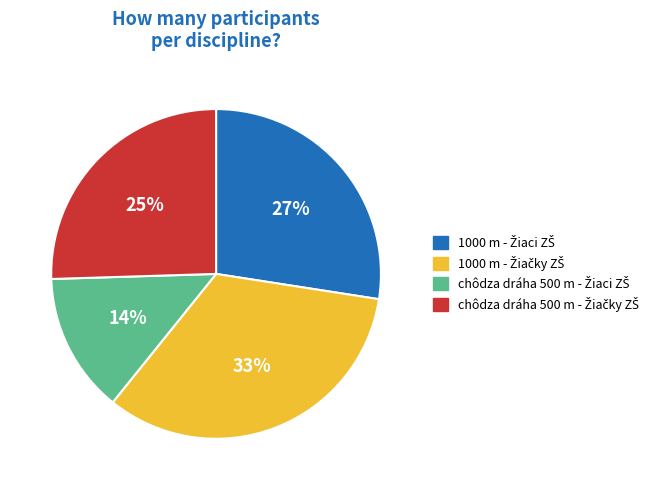

Does any single category account for the majority?

No